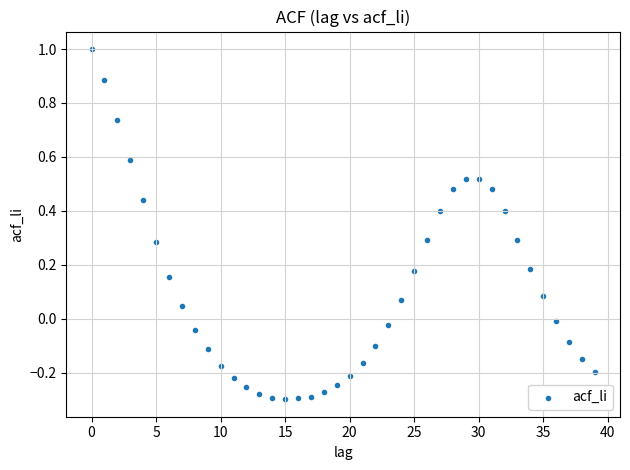

What is the range of Y values (max minus min)?

1.3